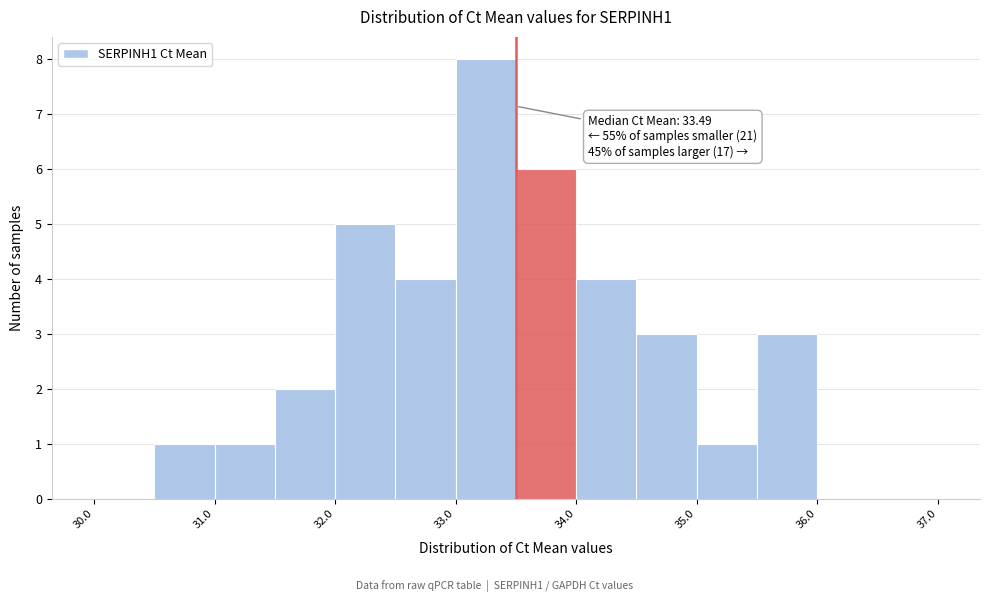

Which range on the x-axis has the tallest bar?

33.0 to 33.5